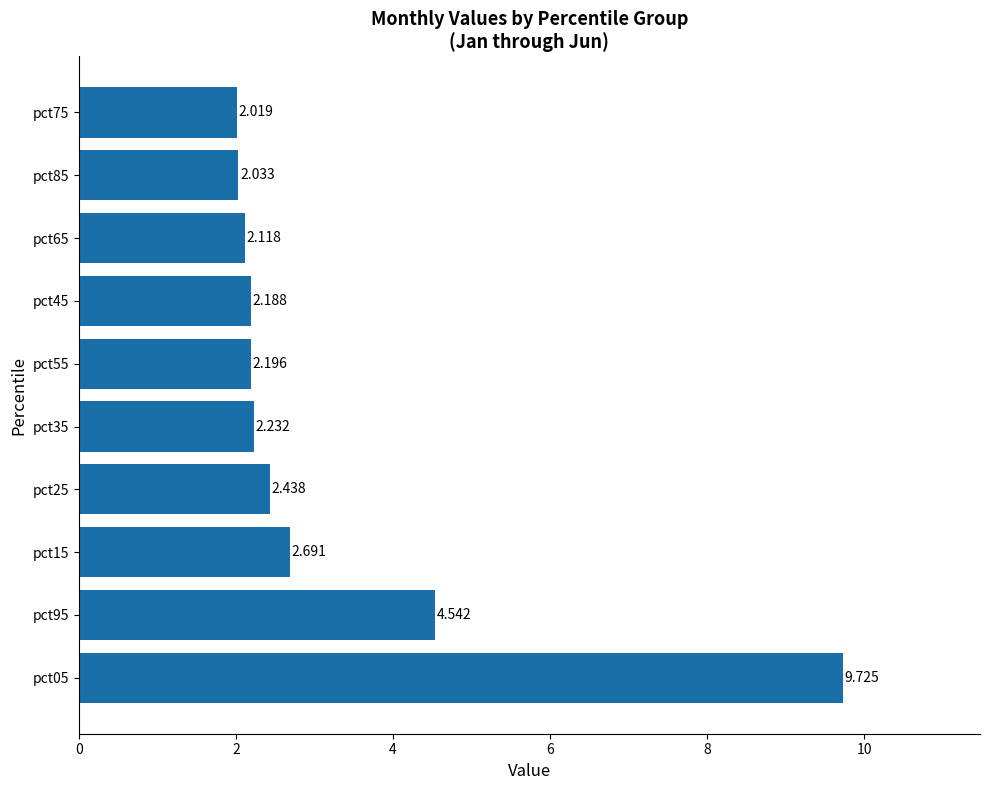

Does the chart contain any negative values?

No